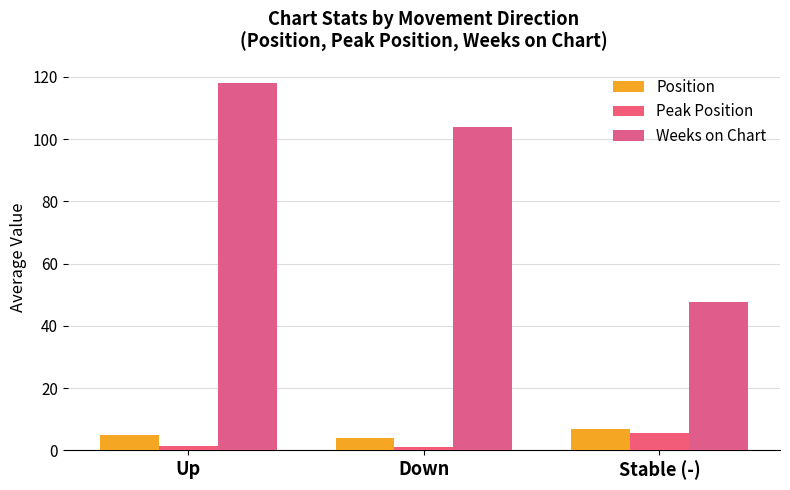

Reading right to left, extract all data points from this chart.

Position: 6.8	4.0	5.0
Peak Position: 5.5	1.0	1.5
Weeks on Chart: 47.8	104.0	118.0